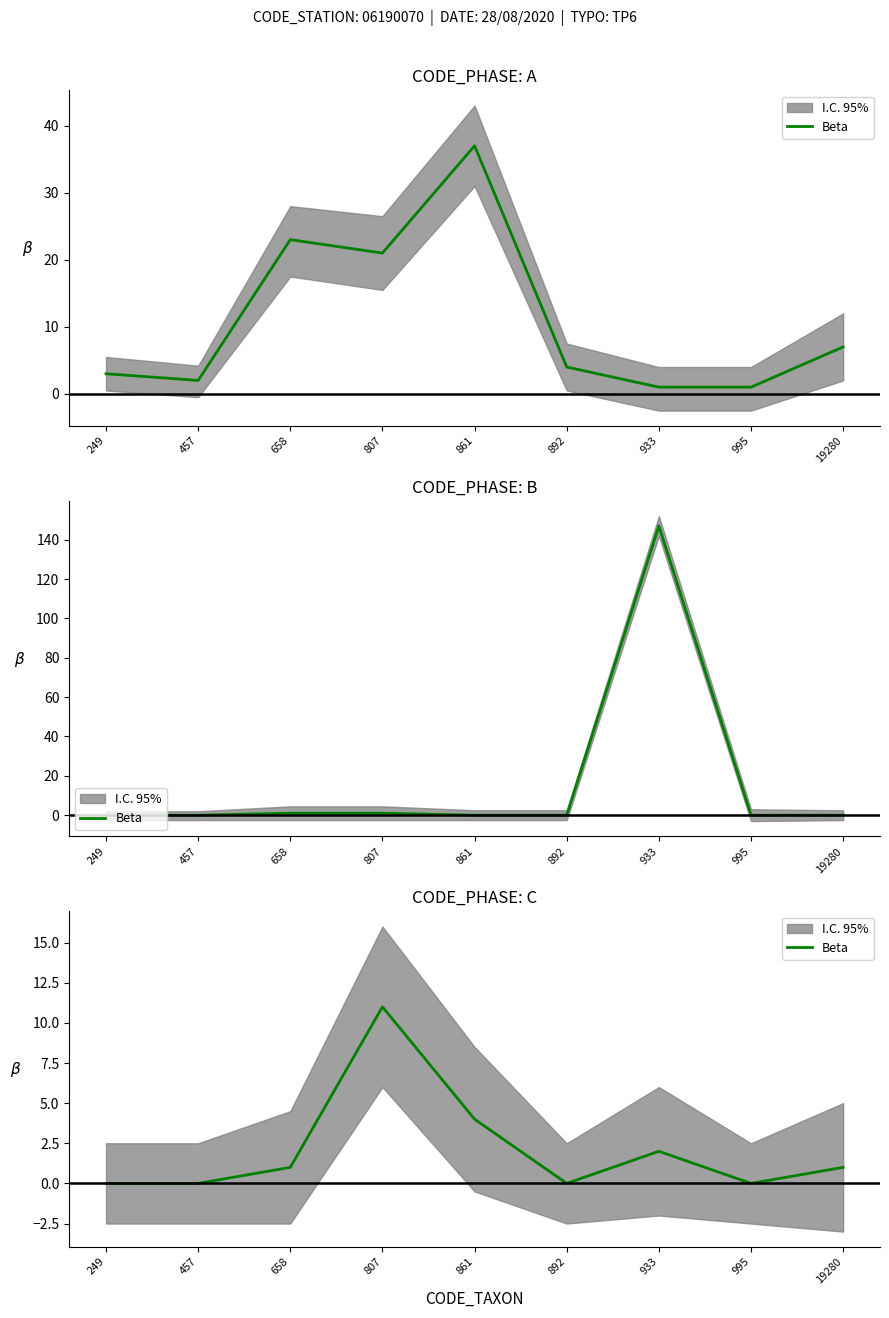

What is the average value?

2